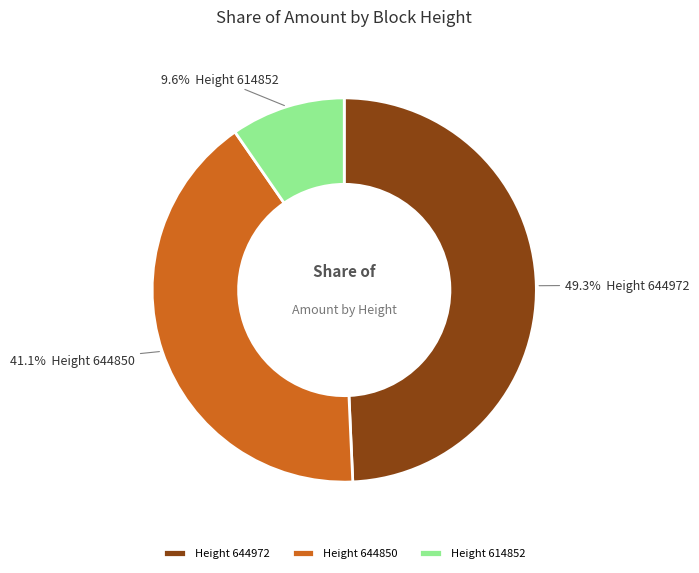

Which category has the biggest portion of the pie?

Height 644972